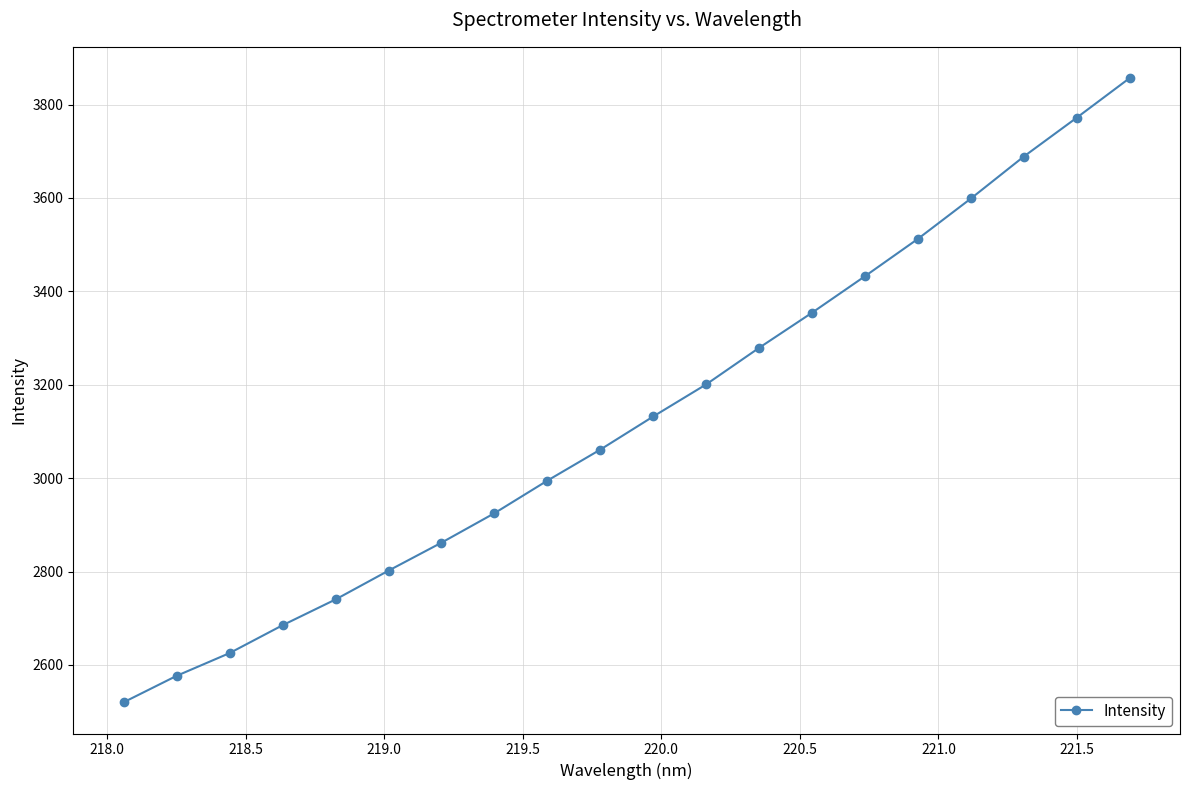

What is the value of the 2nd point from the left?

2576.6